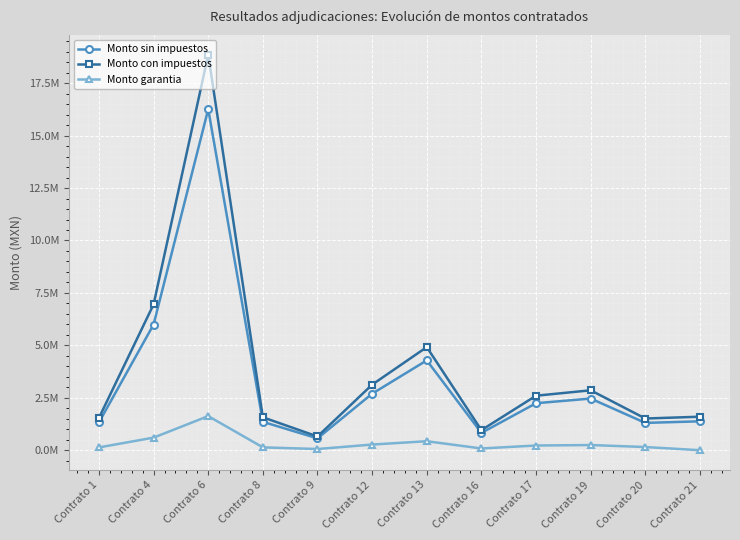

Rank the series at Contrato 16 from highest to lowest value.

Monto con impuestos, Monto sin impuestos, Monto garantia